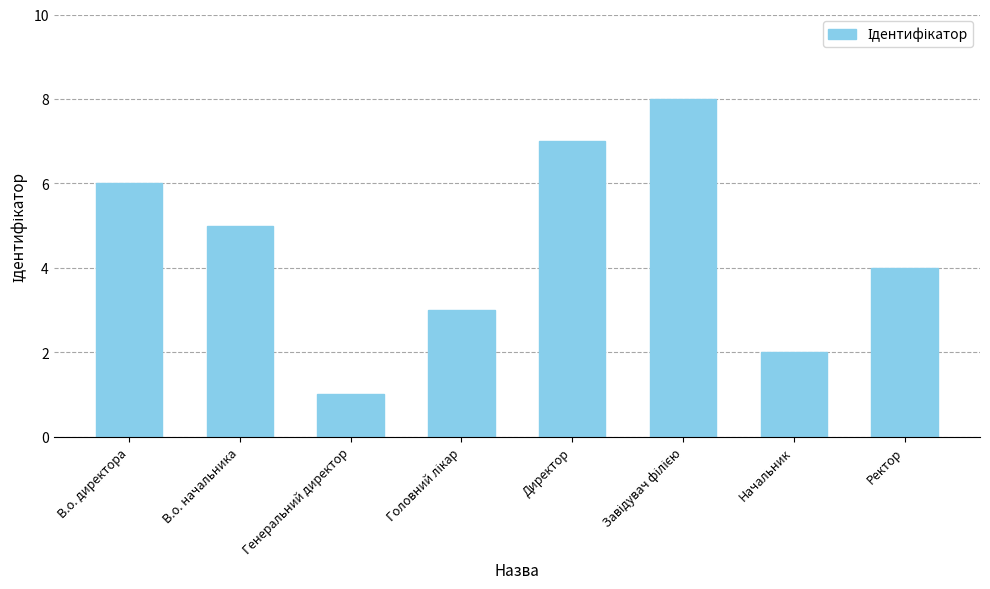

Where is the data nearest to the value 4?

Ректор